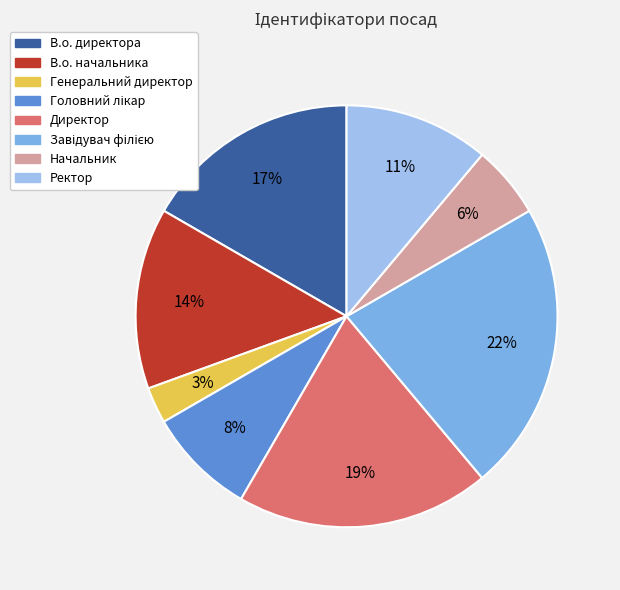

Do В.о. начальника and В.о. директора together represent more than half of the pie?

No